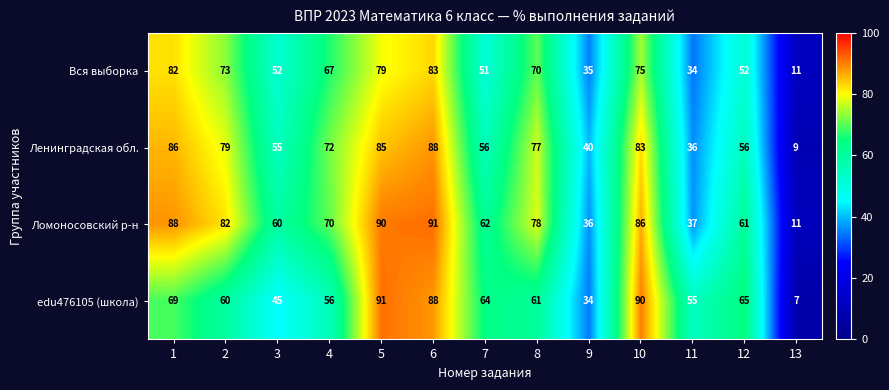

The edu476105 (школа) series shows 156 at 10. True or false?

False